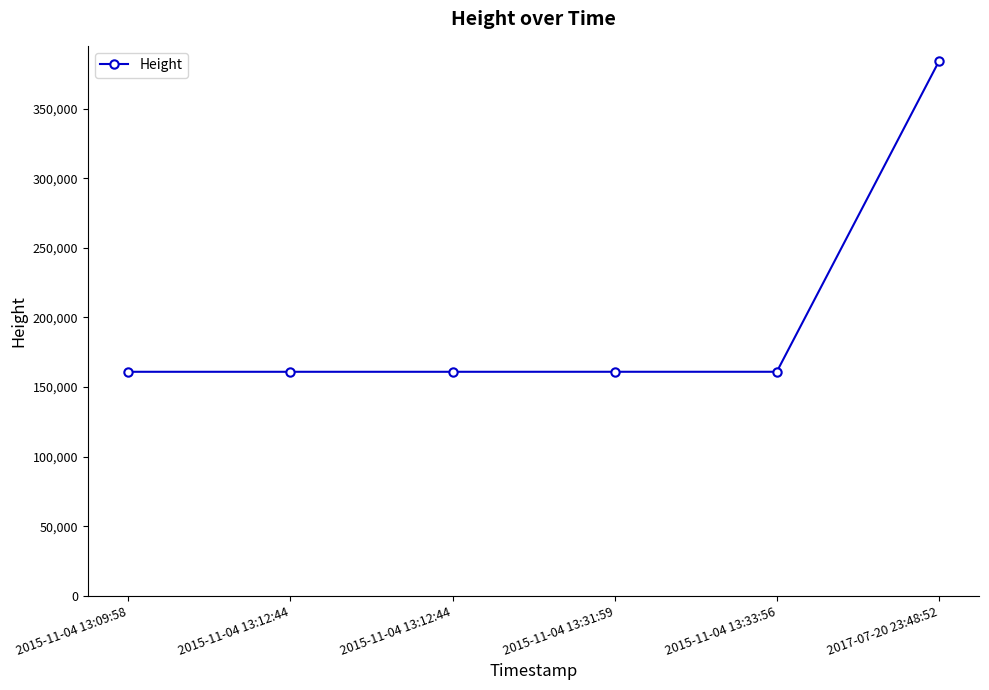

Where is the data nearest to the value 272433?

2015-11-04 13:33:56